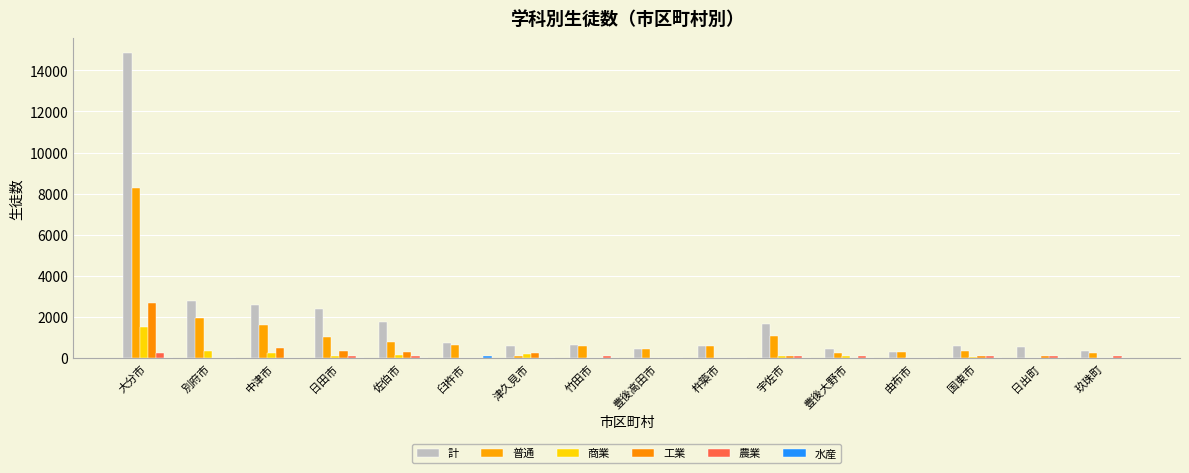

What position from the left is 国東市?

14